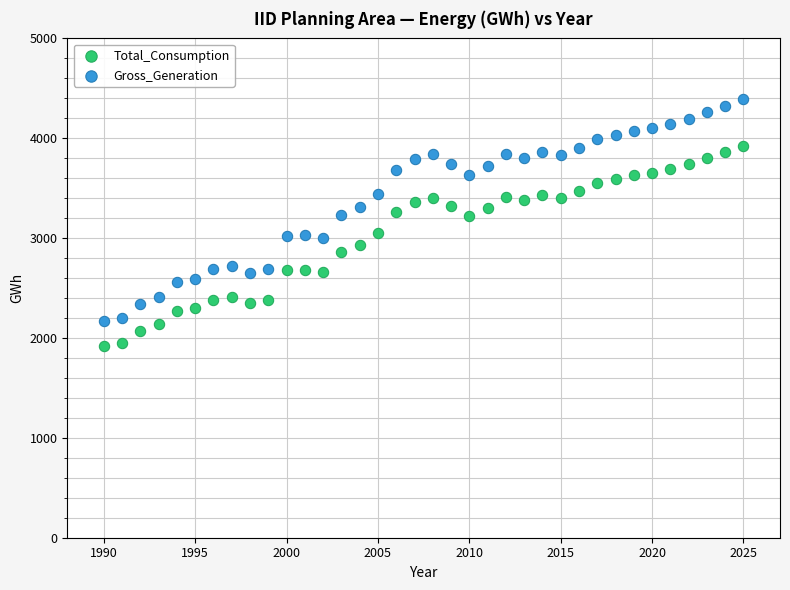

Which series has the widest spread of Y values?

Gross_Generation